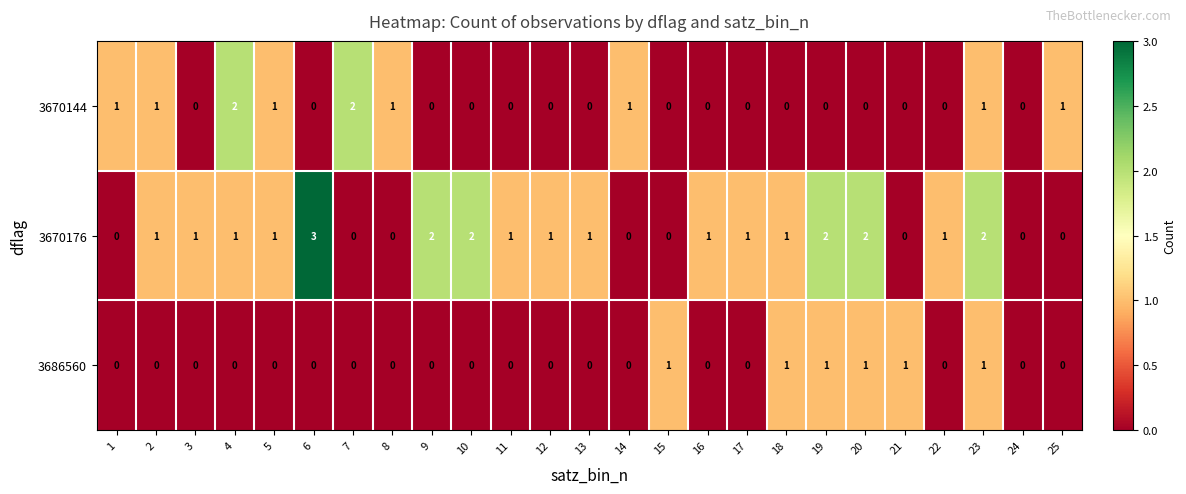

At which category is the sum across all series the highest?

23